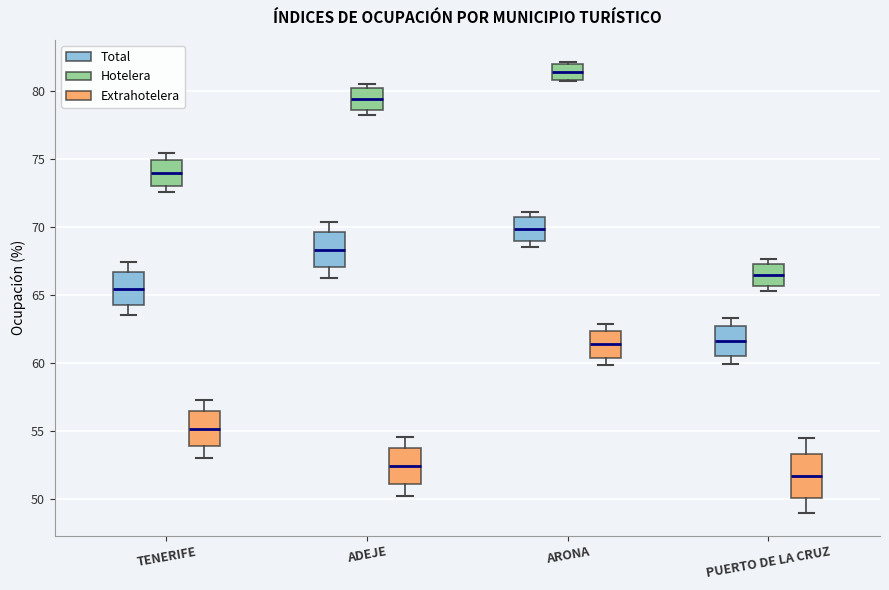

Reading left to right, read every box against the y-axis: the position of its median line, the range the box covers, and the ends of its whiskers. The values are not printed on the chart, so give them approximately, as read against the axis.

TENERIFE (Total): median 65.5, box 64.5 to 66.5, whiskers 63.5 to 67.5
TENERIFE (Hotelera): median 74.0, box 73.0 to 75.0, whiskers 72.5 to 75.5
TENERIFE (Extrahotelera): median 55.0, box 54.0 to 56.5, whiskers 53.0 to 57.5
ADEJE (Total): median 68.5, box 67.0 to 69.5, whiskers 66.5 to 70.5
ADEJE (Hotelera): median 79.5, box 78.5 to 80.0, whiskers 78.5 (just below the box's lower edge) to 80.5
ADEJE (Extrahotelera): median 52.5, box 51.0 to 54.0, whiskers 50.5 to 54.5
ARONA (Total): median 70.0, box 69.0 to 71.0, whiskers 68.5 to 71.0 (just above the box's upper edge)
ARONA (Hotelera): median 81.5, box 81.0 to 82.0, whiskers 81.0 to 82.0
ARONA (Extrahotelera): median 61.5, box 60.5 to 62.5, whiskers 60.0 to 63.0
PUERTO DE LA CRUZ (Total): median 61.5, box 60.5 to 62.5, whiskers 60.0 to 63.5
PUERTO DE LA CRUZ (Hotelera): median 66.5, box 65.5 to 67.5, whiskers 65.5 (just below the box's lower edge) to 67.5 (just above the box's upper edge)
PUERTO DE LA CRUZ (Extrahotelera): median 51.5, box 50.0 to 53.5, whiskers 49.0 to 54.5